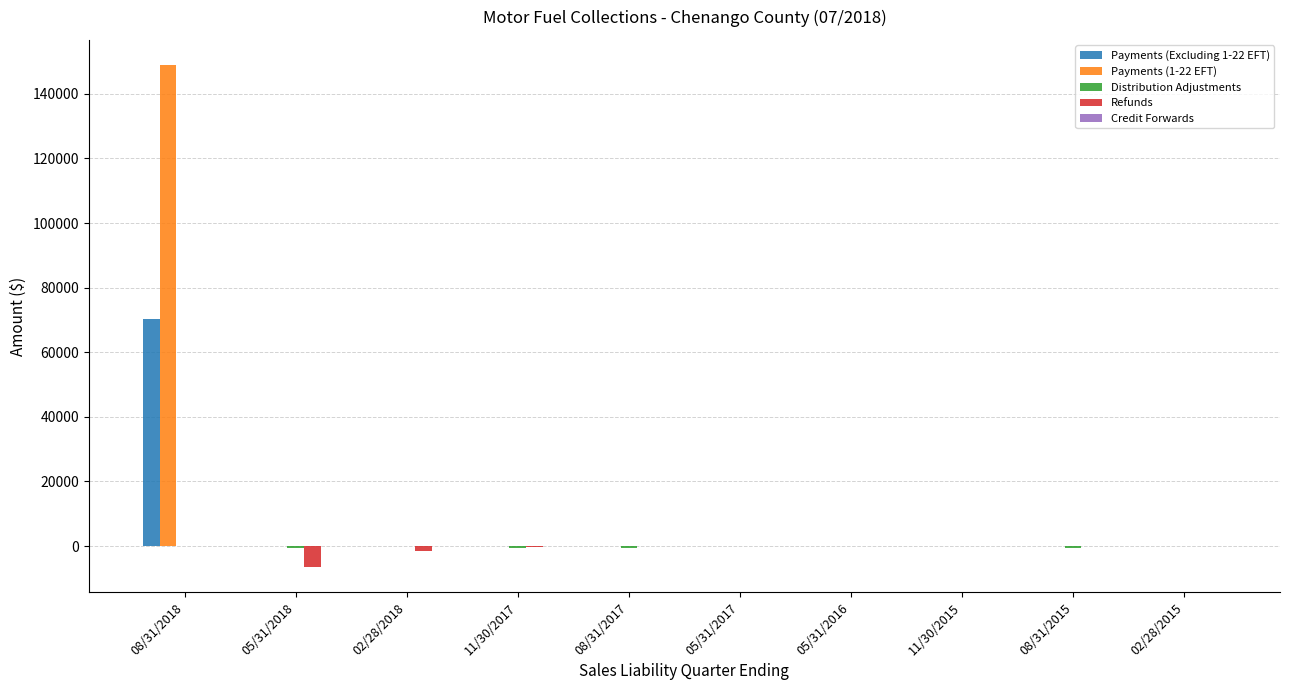

How many categories are shown in the chart?

10